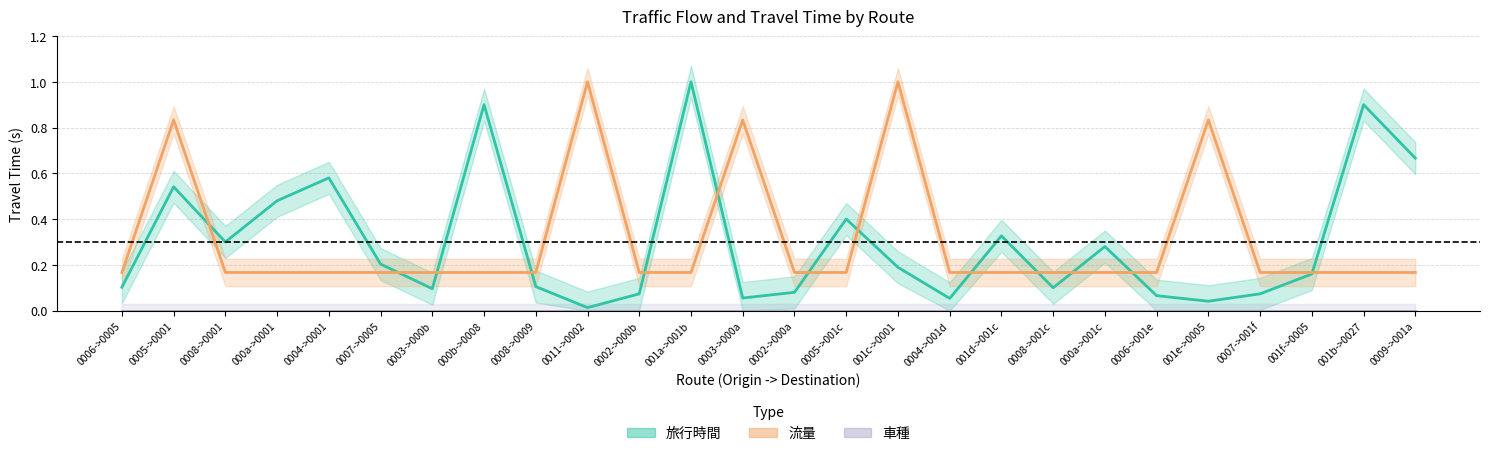

Count the 流量 values in the range 0 to 1.

26